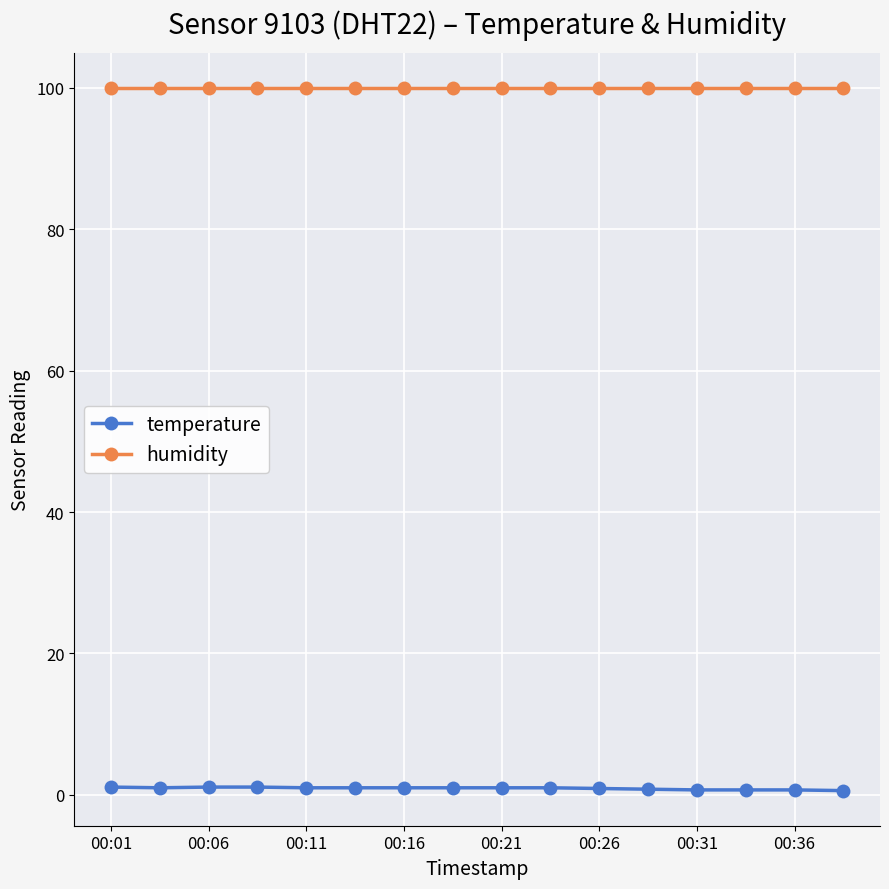

What are all the series names shown in the legend?

temperature, humidity